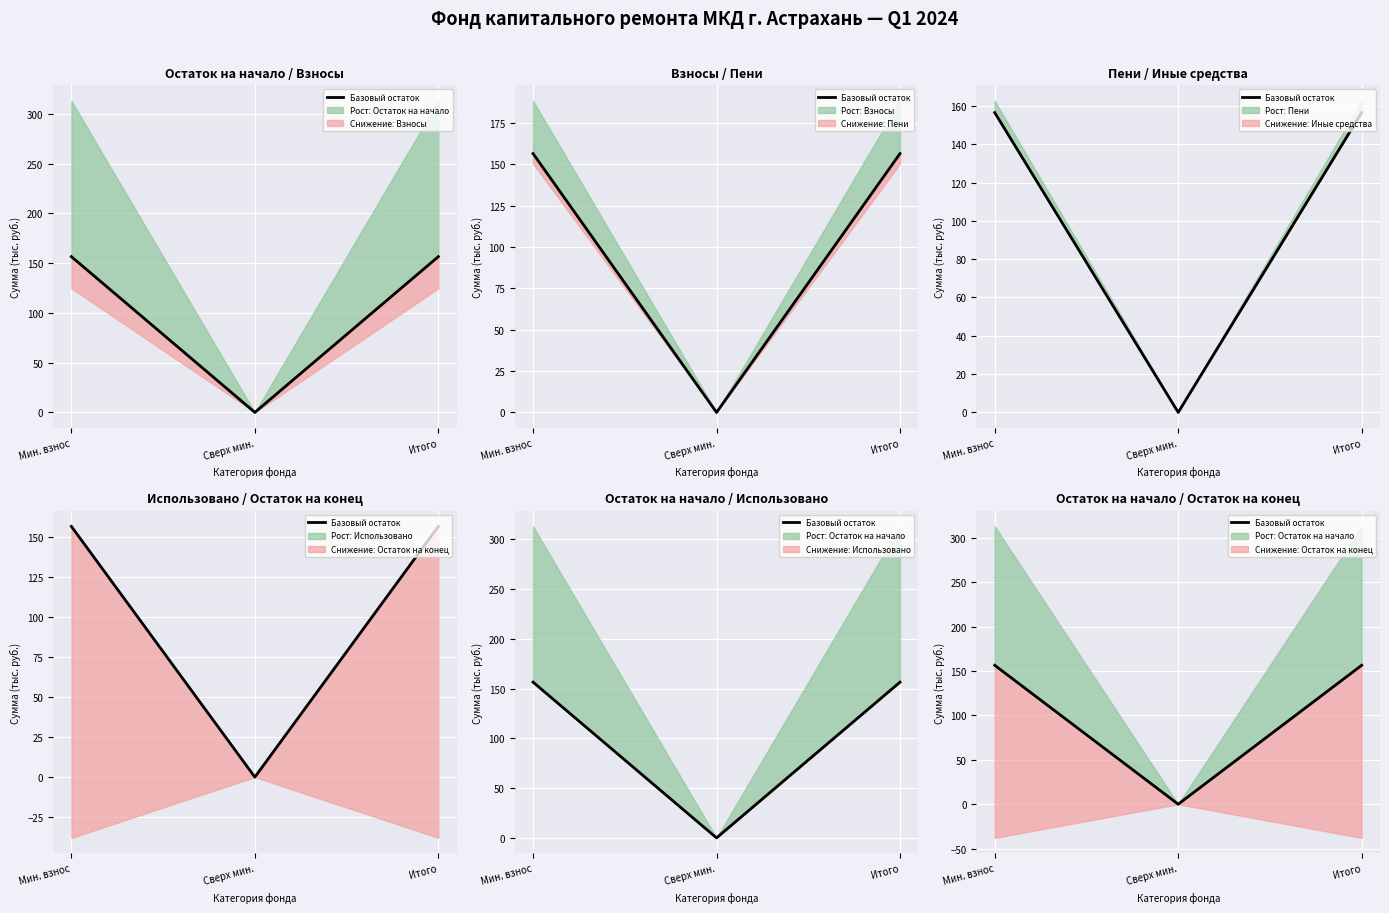

Where does the data first go above 156?

Мин. взнос